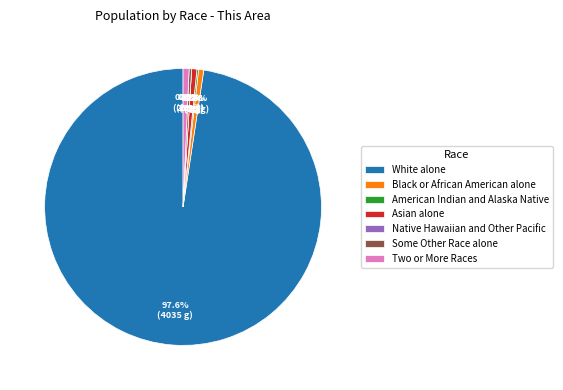

To the nearest percent, what is the combined percentage of Some Other Race alone and White alone?

98%